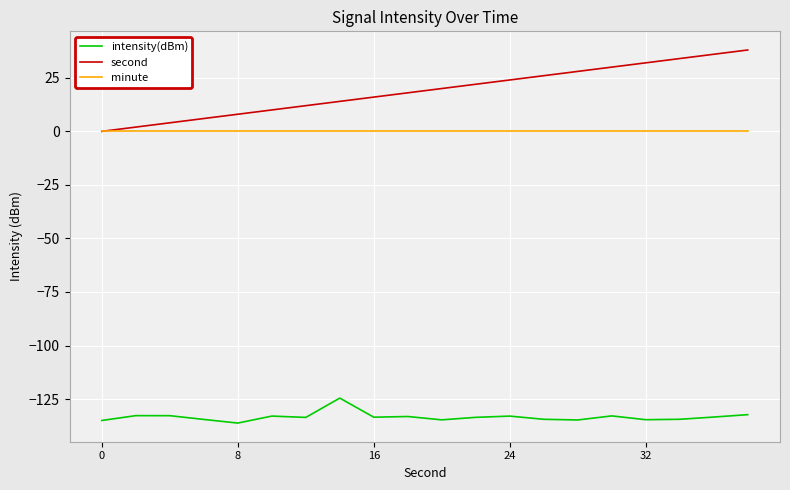

What is the highest value of the intensity(dBm) series?

-124.6